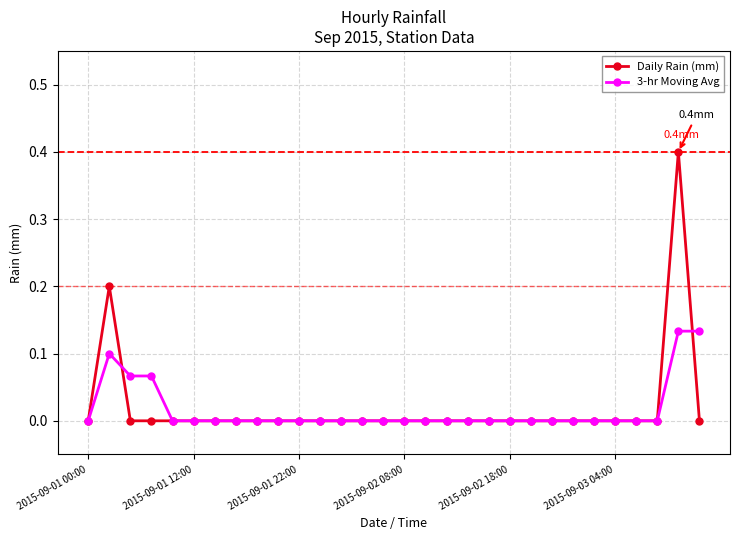

Which series has the widest spread of values?

Daily Rain (mm)